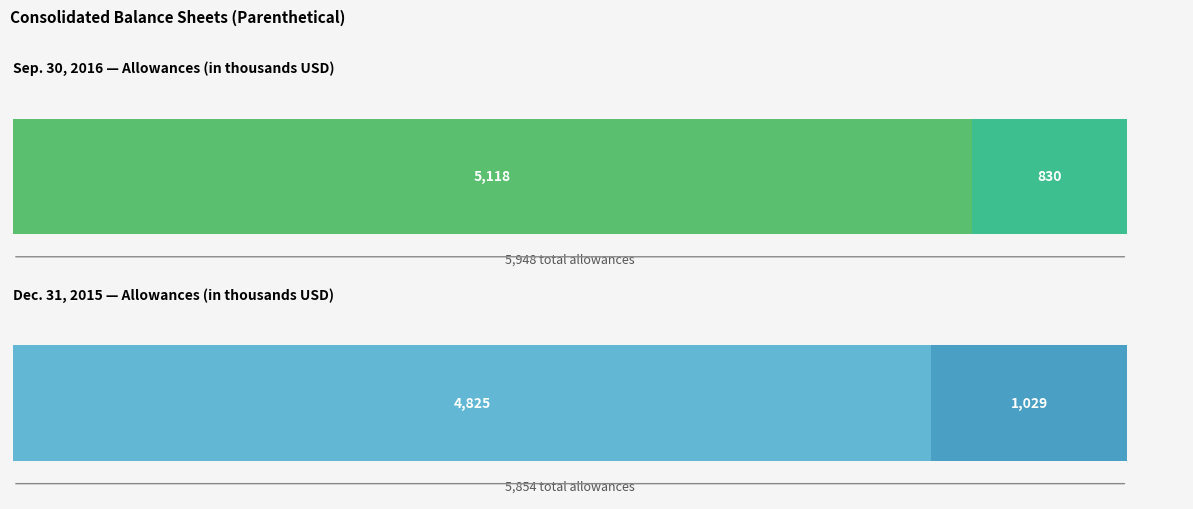

At how many categories does at least one series exceed 3741?

1